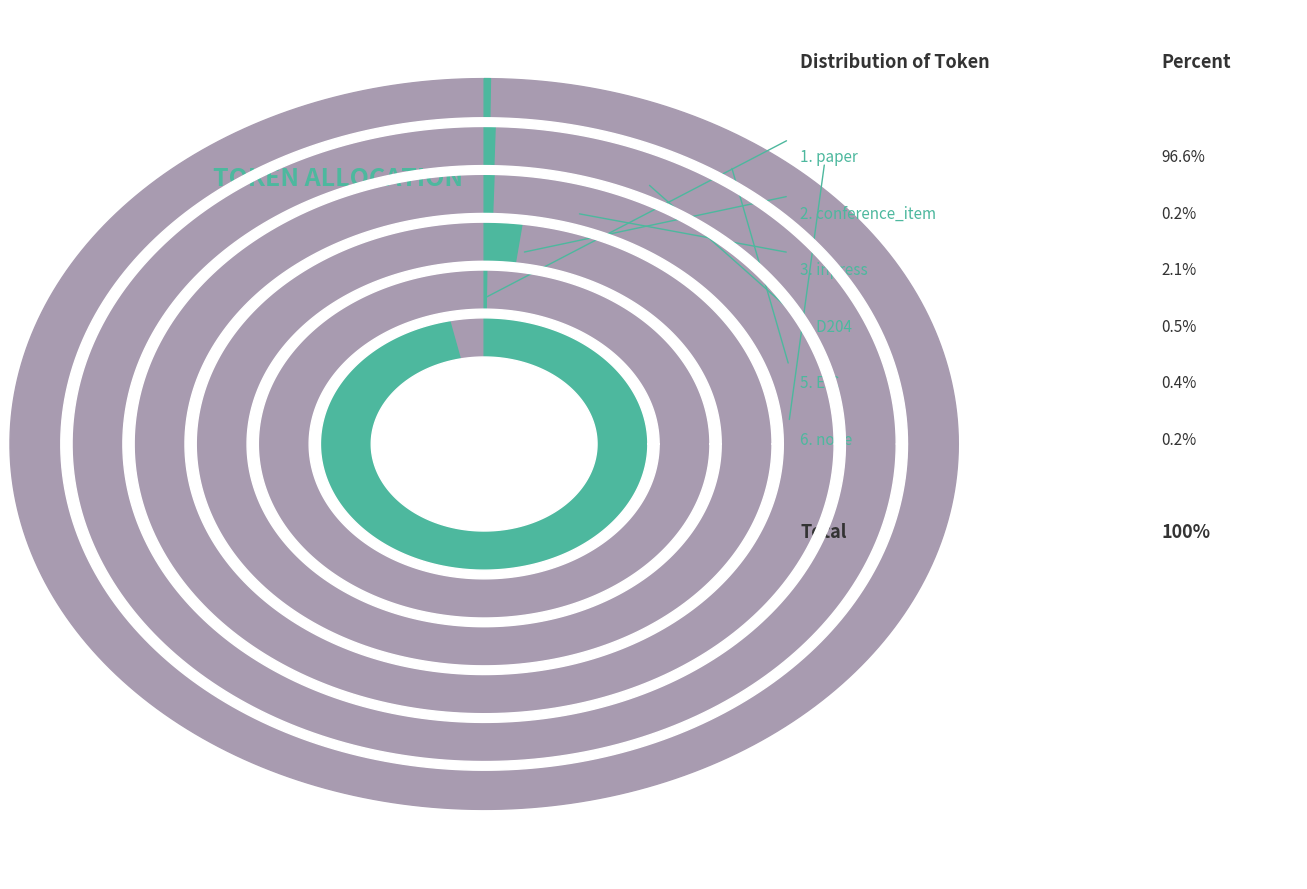

Does D204 represent more than half of the total?

No